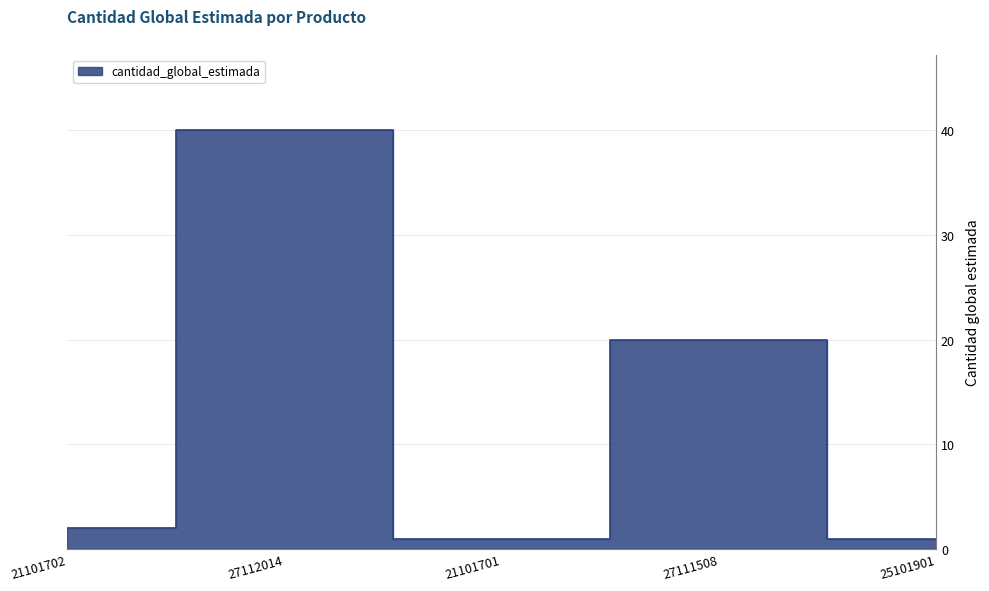

What is the label of the 3rd point from the right?

21101701